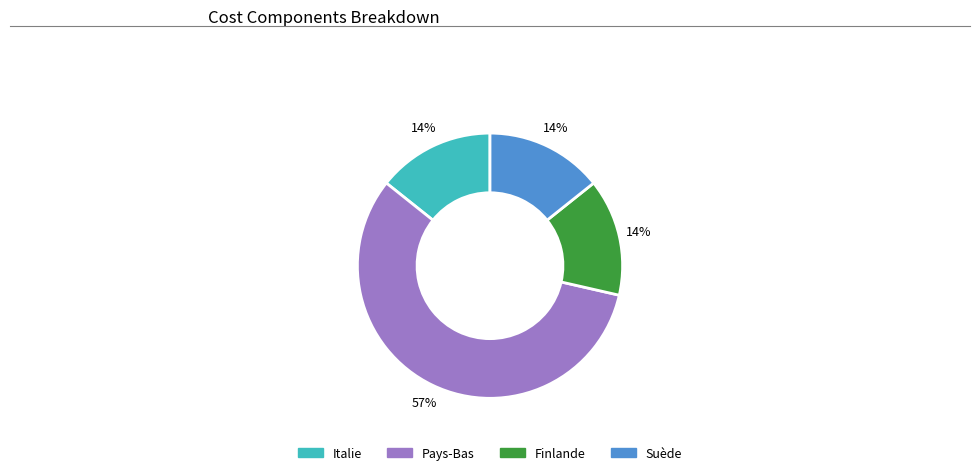

Count the number of slices in the pie.

4